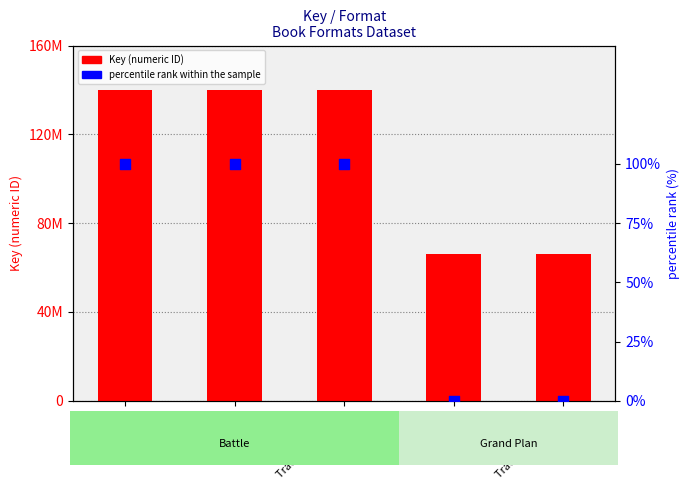

Which series reaches the minimum Y coordinate?

percentile rank within the sample